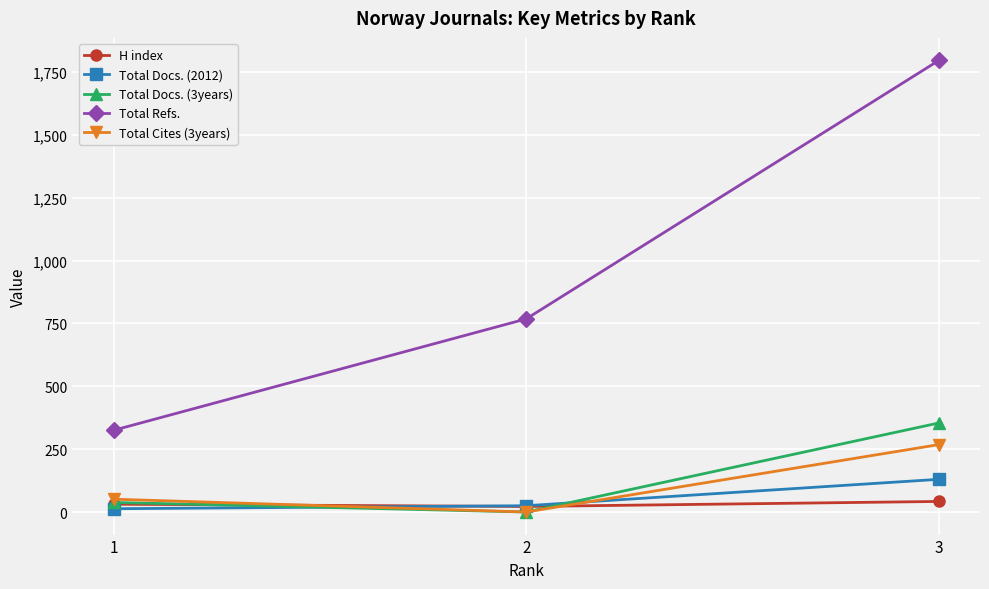

At which category is the sum across all series the highest?

3